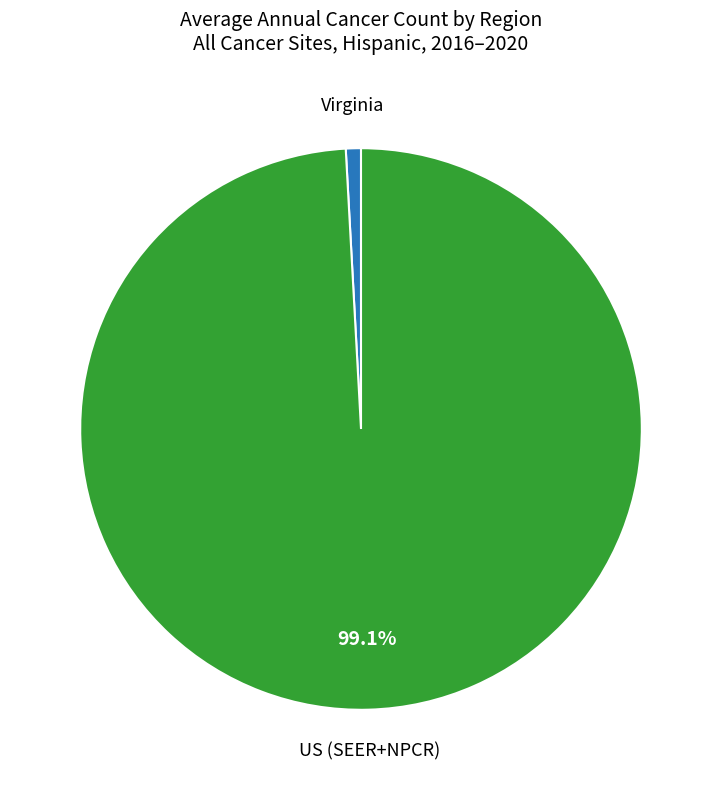

Is there any slice that represents more than half of the pie?

Yes